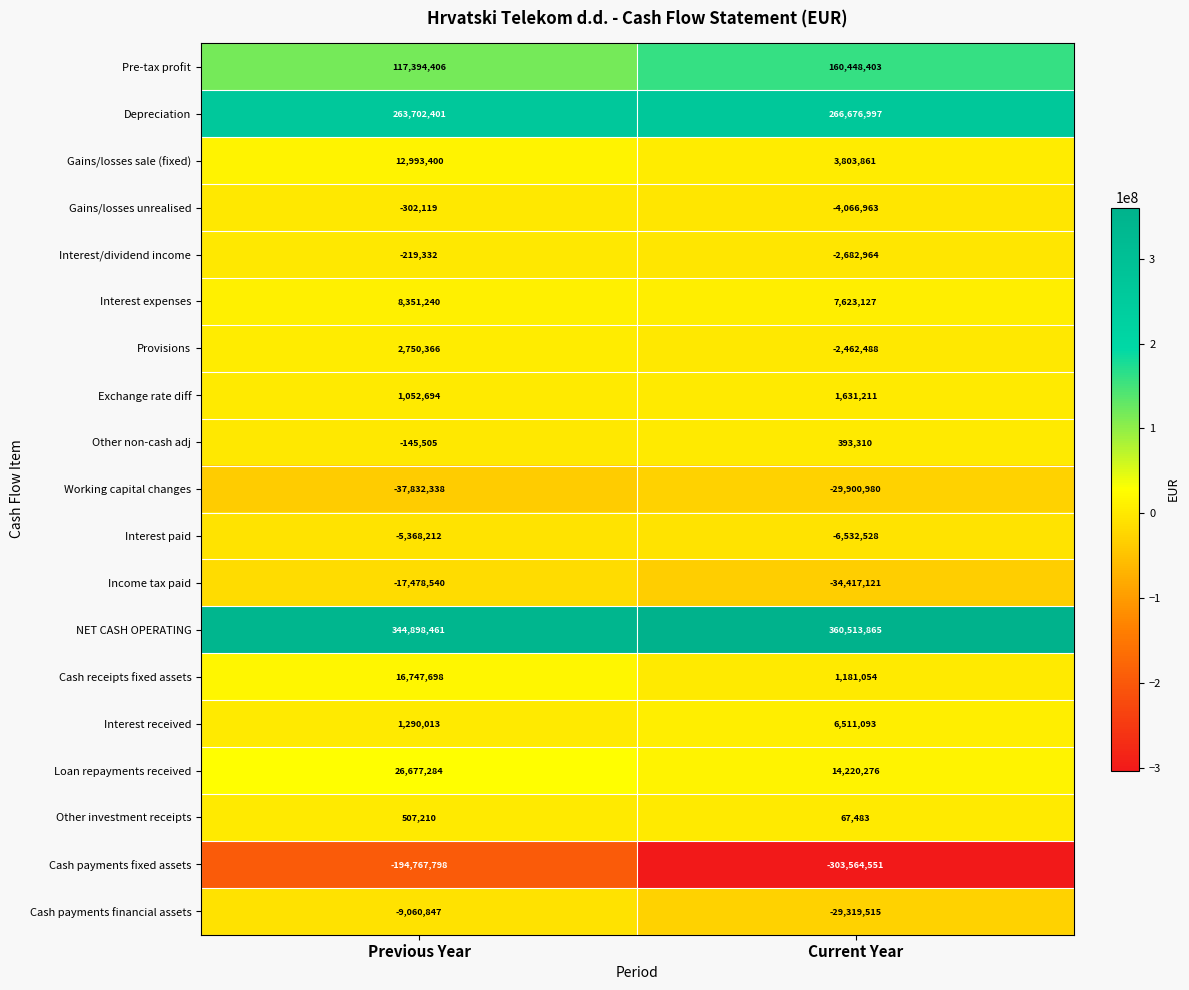

Which series has the largest total across all categories?

NET CASH OPERATING